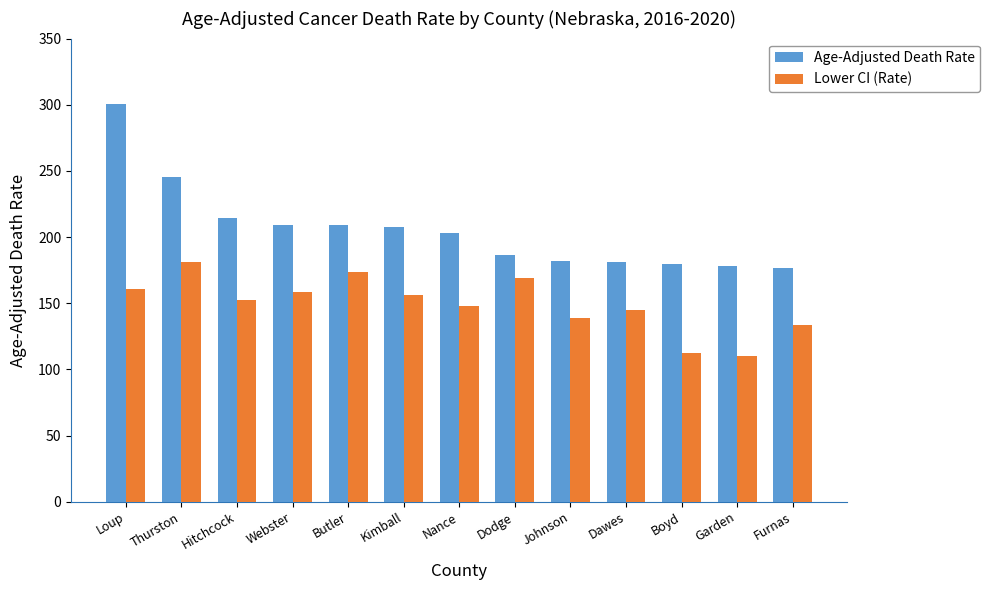

What is the value of the Age-Adjusted Death Rate bar at the 5th from the left?

208.8